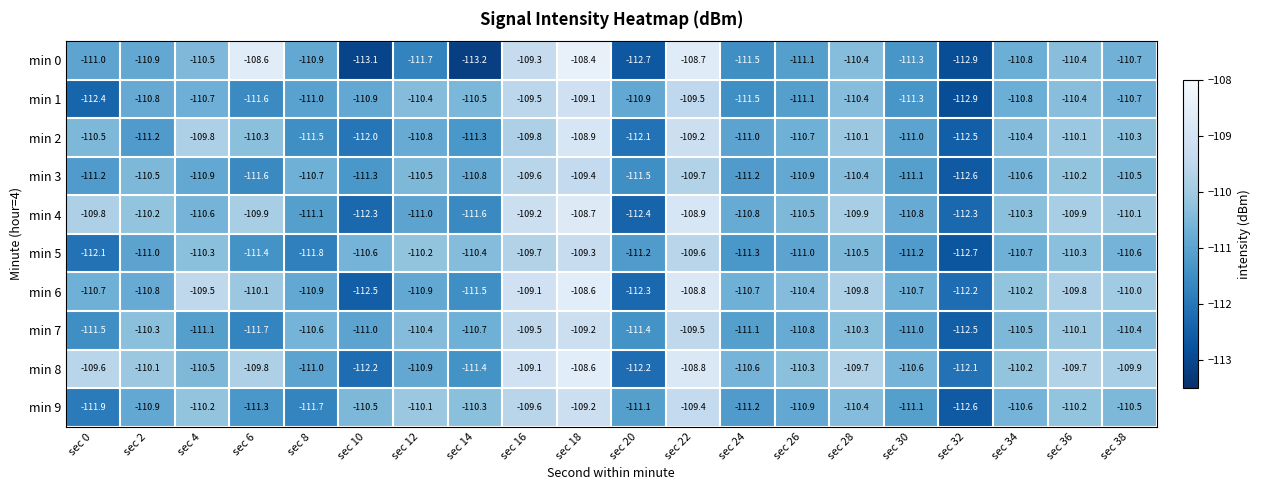

At which label does min 3 reach its peak?

sec 18